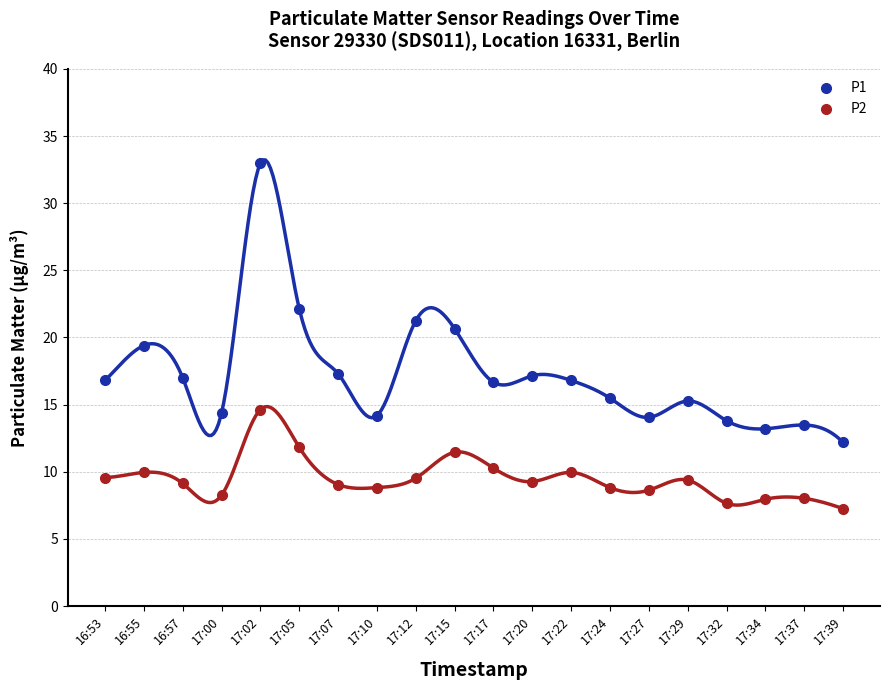

True or false: P1 has a value of 16.7 at 17:17.

True